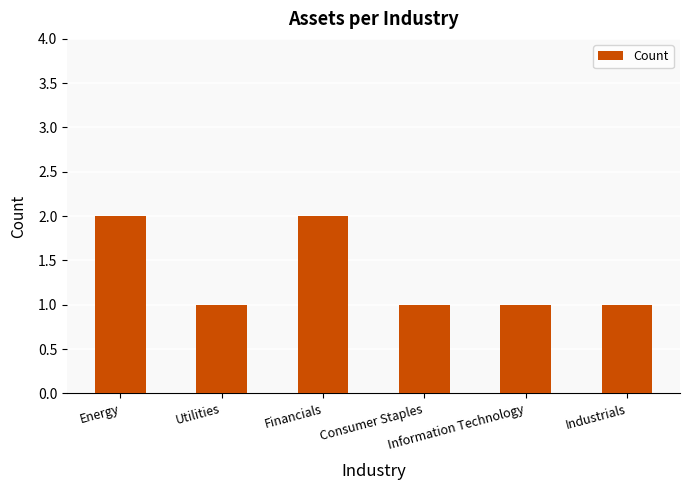

How many distinct data groups are displayed?

1